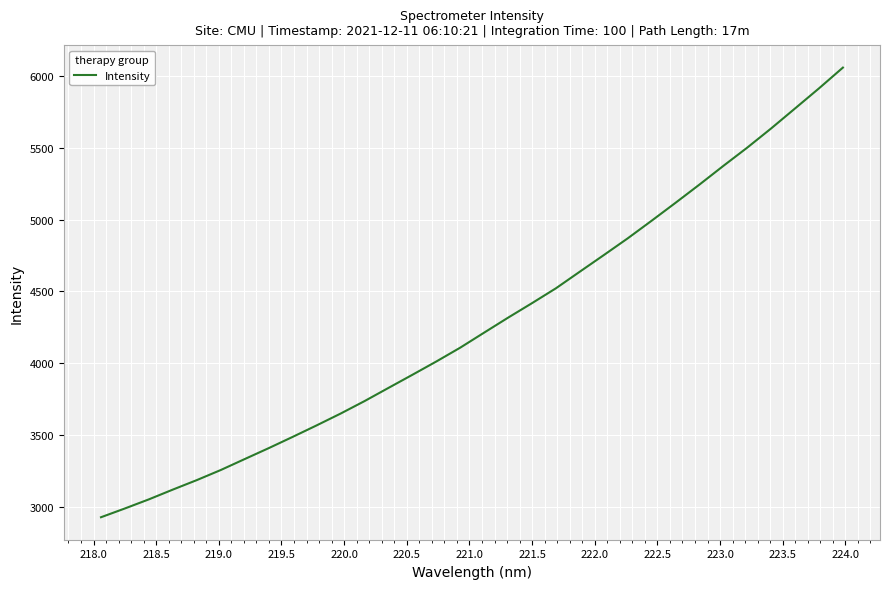

What is the difference between the maximum and minimum values?

3131.5